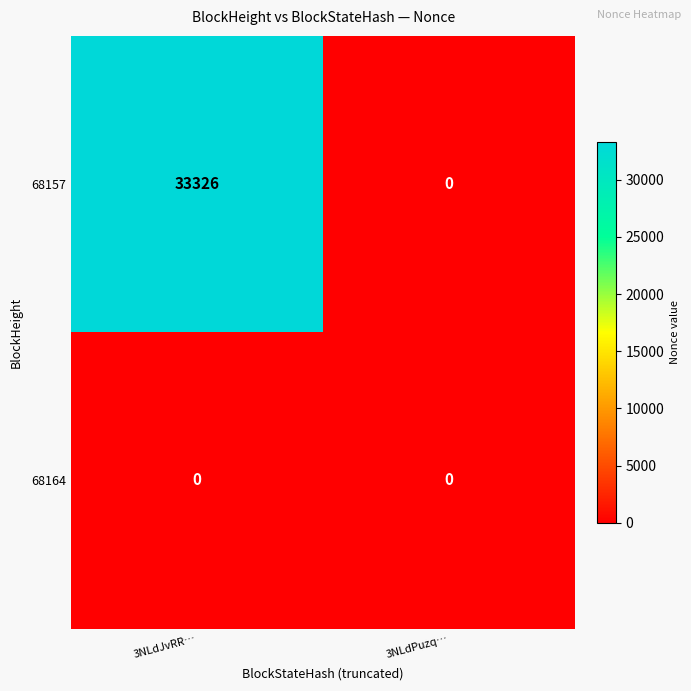

Reading left to right, list all the values displayed in this chart.

68157: 3NLdJvRR…=33326	3NLdPuzq…=0
68164: 3NLdJvRR…=0	3NLdPuzq…=0